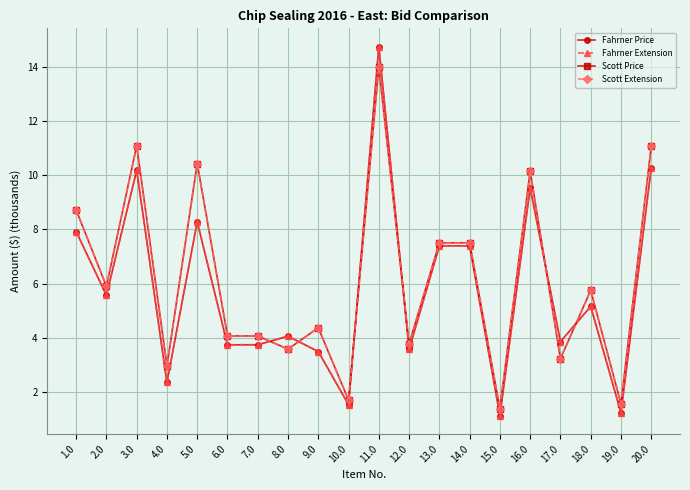

Does the chart have visible grid lines?

Yes